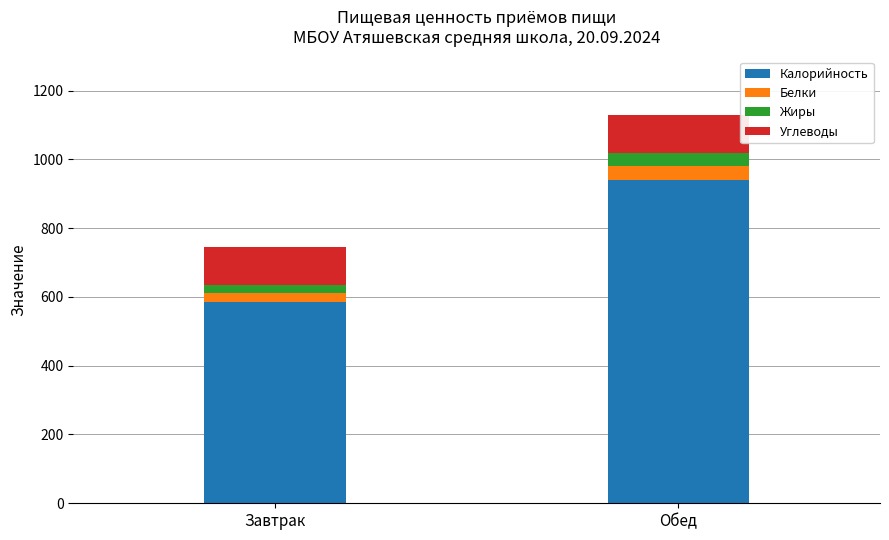

The Калорийность series shows 938.9 at Обед. True or false?

True